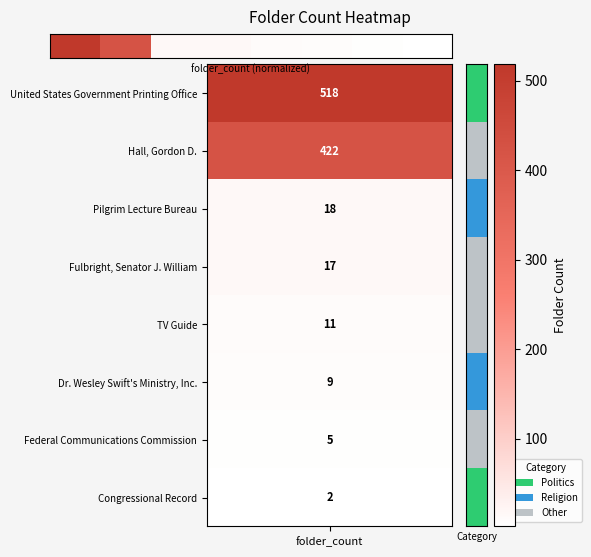

Which category has the highest value across all series?

folder_count